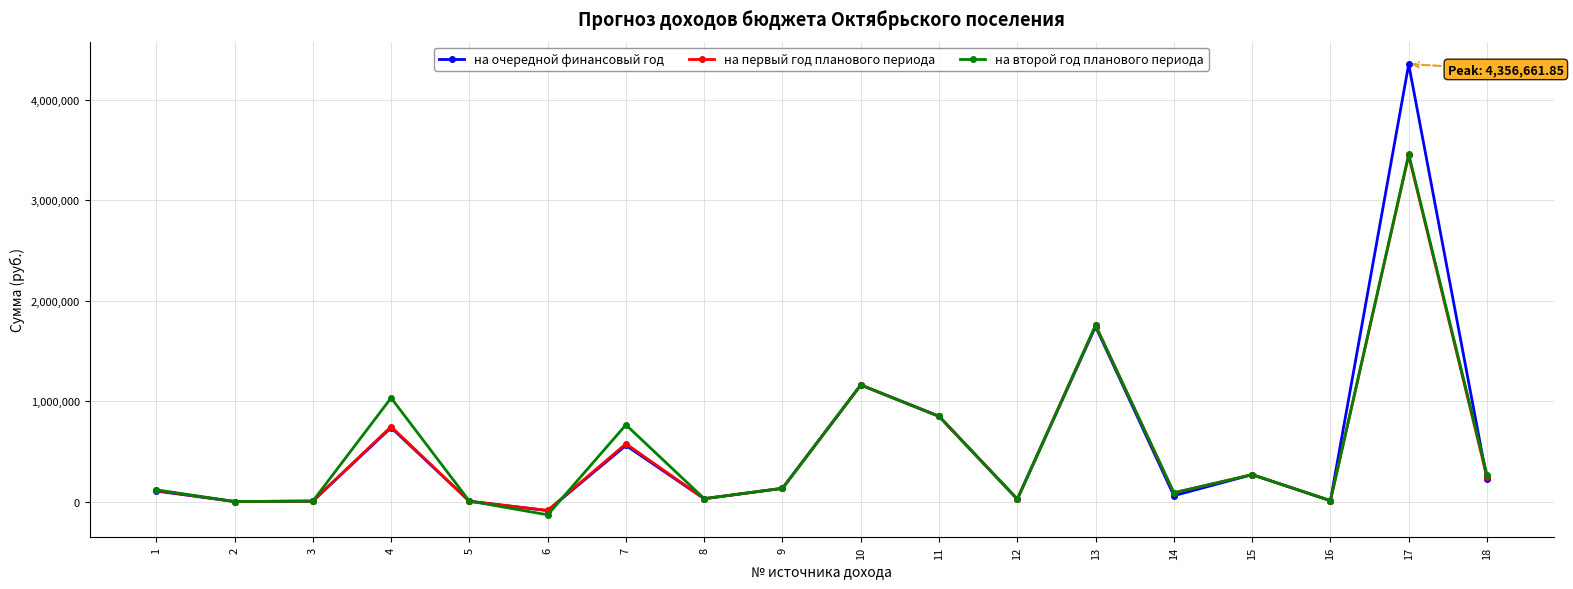

What is the value of the на первый год планового периода point at the 7th from the left?

576324.3